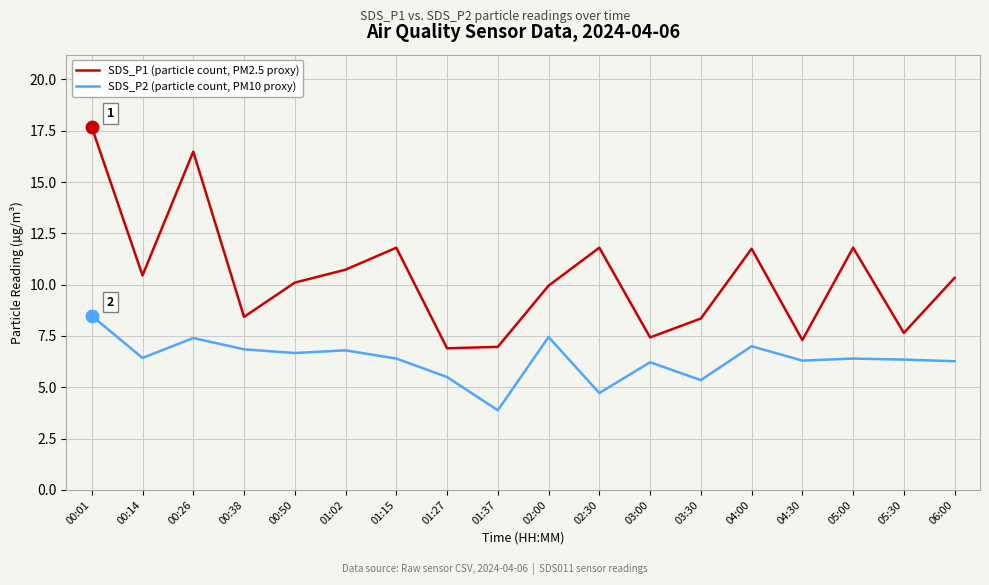

What is the total value across all series at 04:00?

18.8